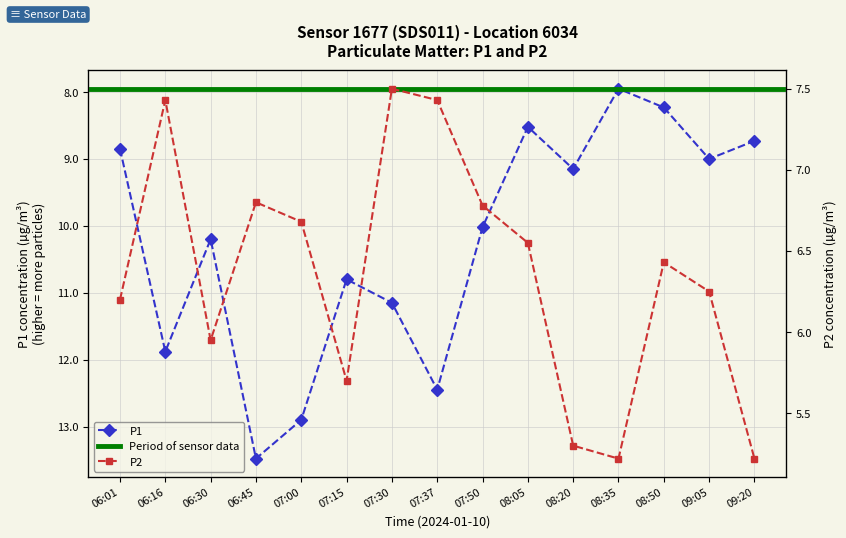

Which series has the largest range (max minus min)?

P1